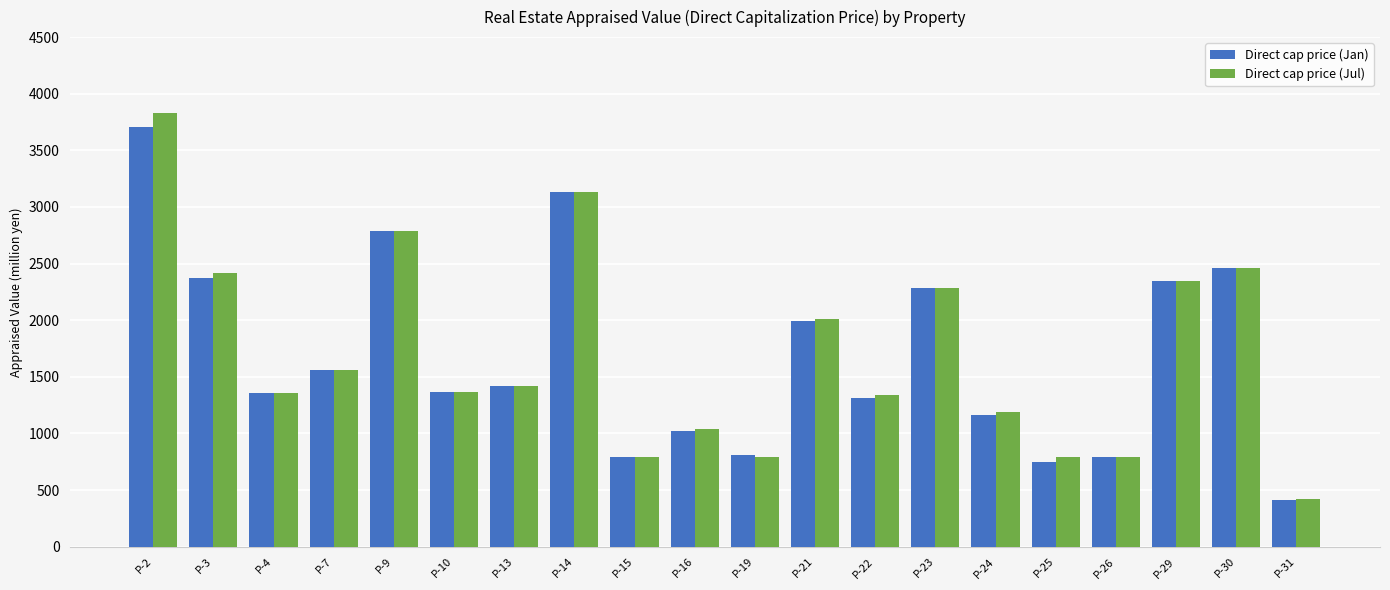

What is the value of the Direct cap price (Jul) bar at the 11th from the left?

795